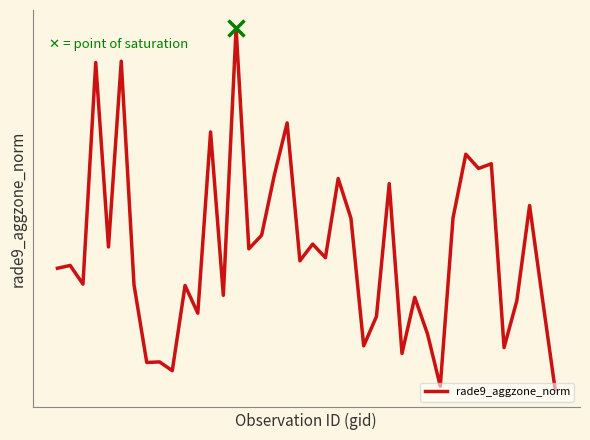

Does the chart display data point markers on the line(s)?

No